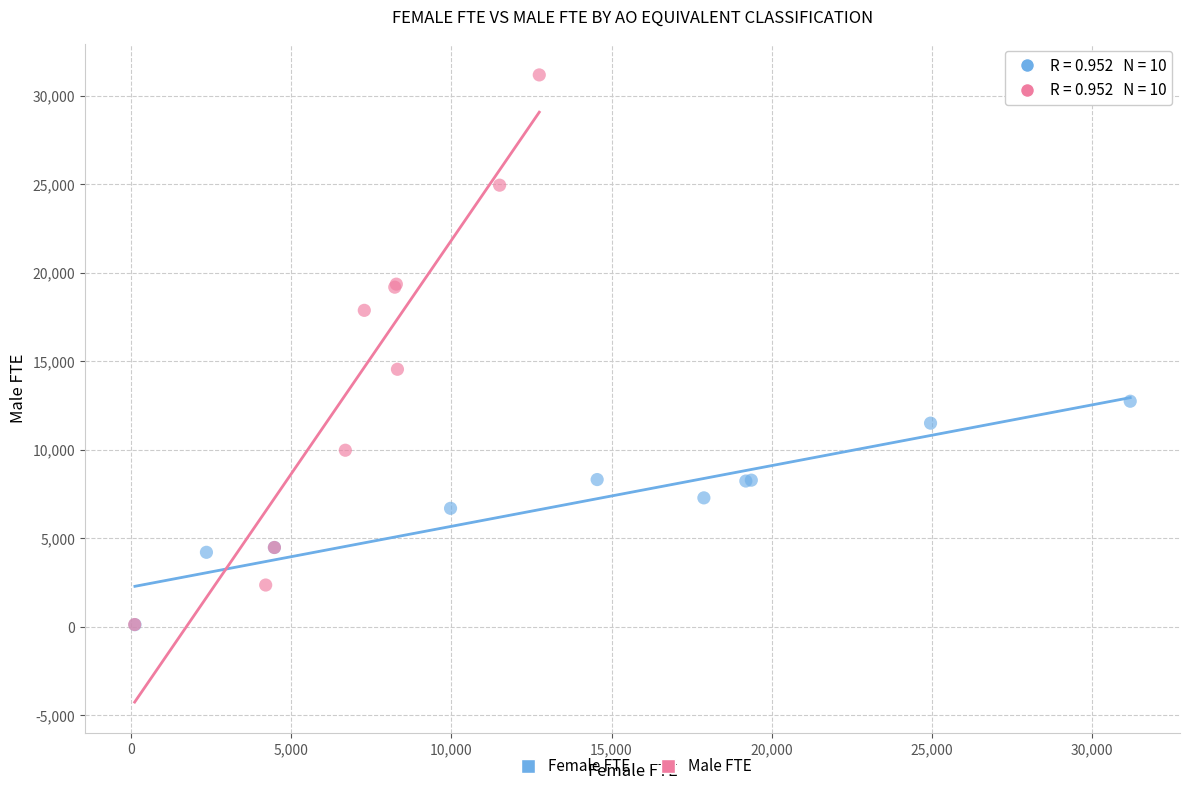

Which series has the widest spread of Y values?

Male FTE